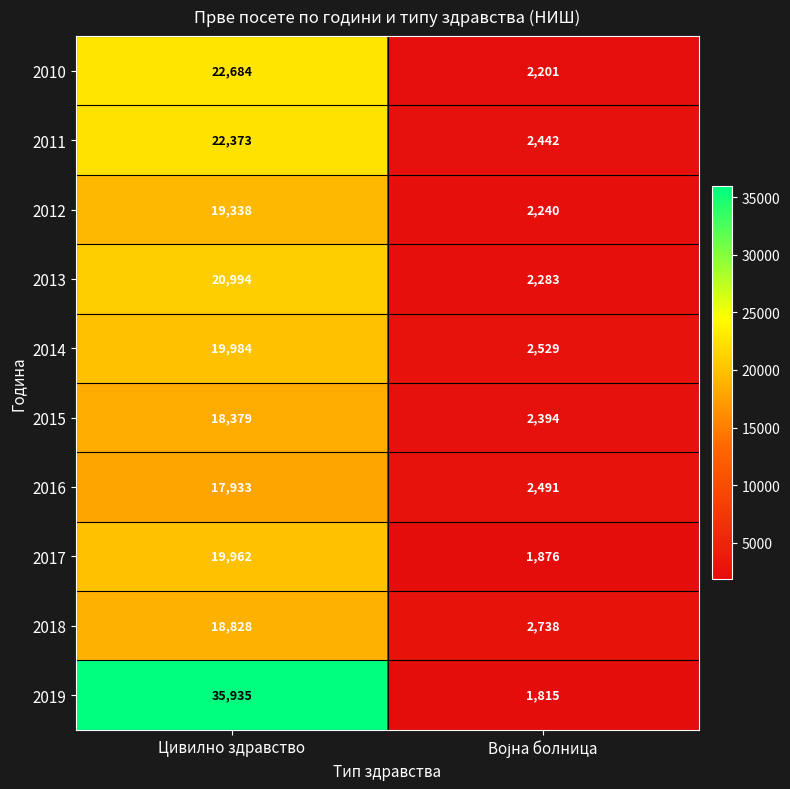

Which series has the largest range (max minus min)?

2019